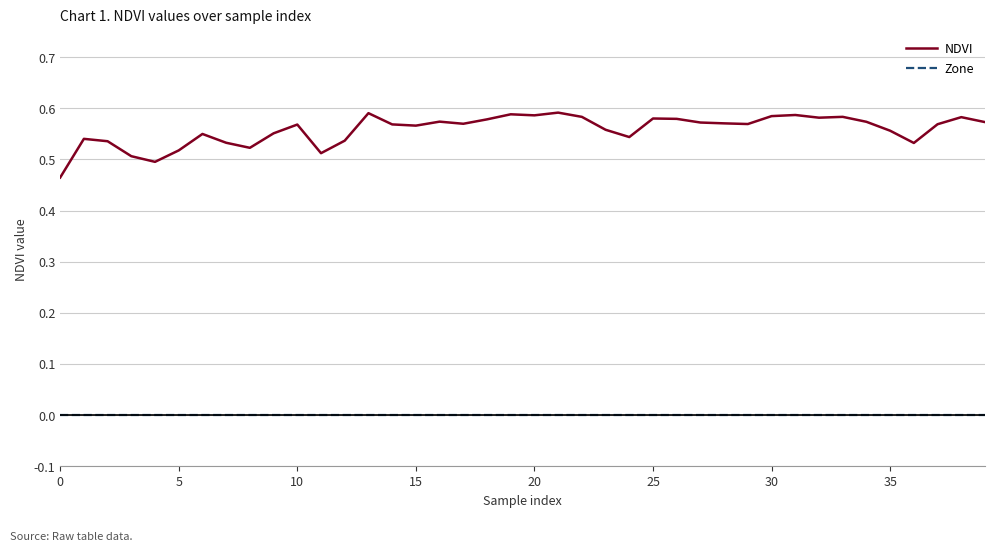

How many categories are shown in the chart?

40